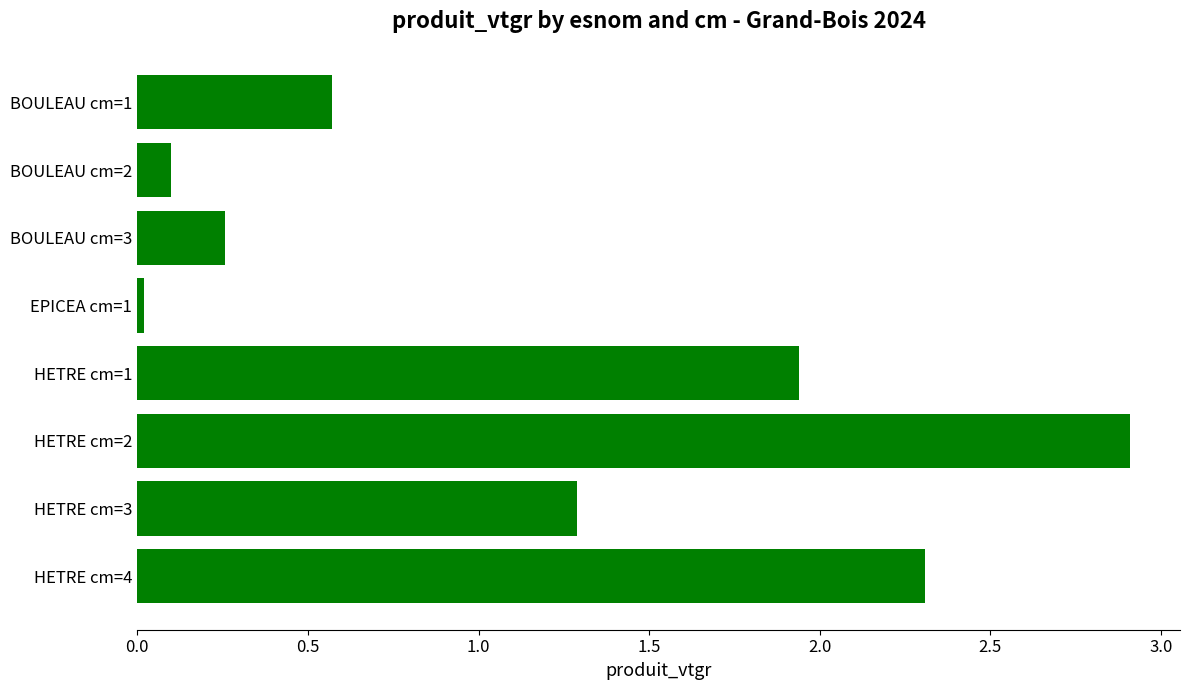

How many data points does each series have?

8